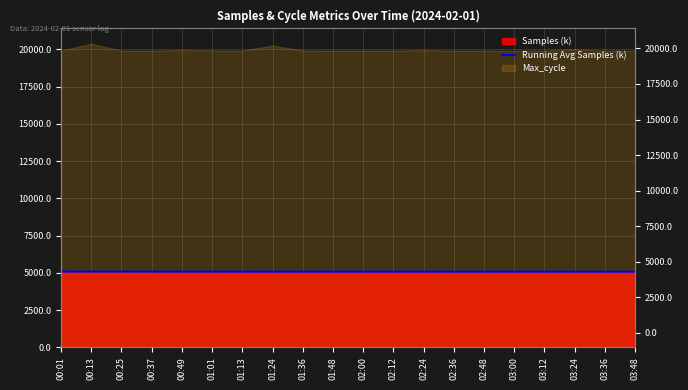

True or false: the data shows 5079.3 at 01:01.

True